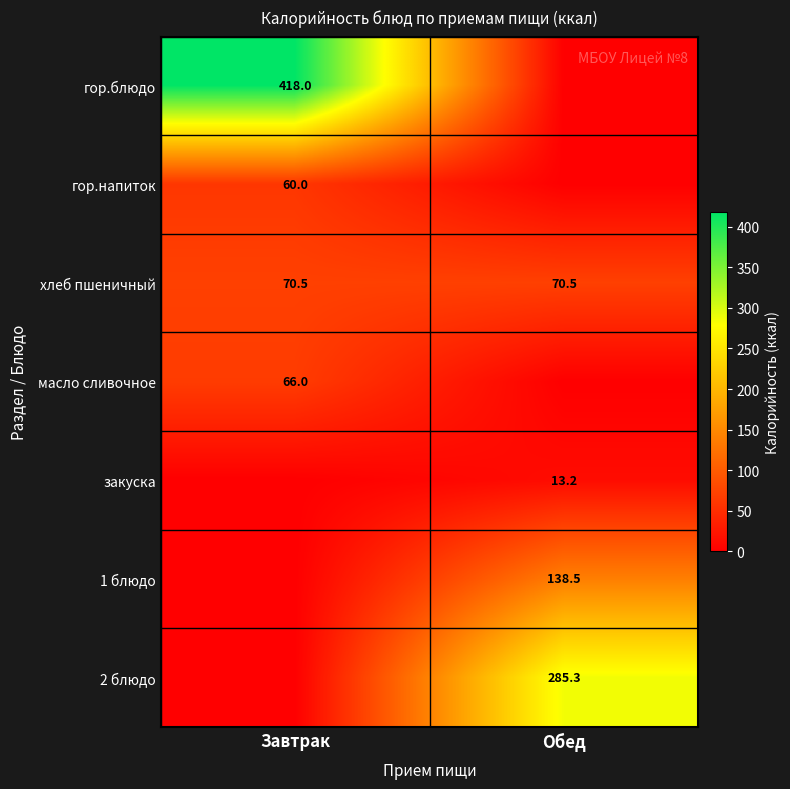

The value of масло сливочное at Завтрак is 66.0. True or false?

True